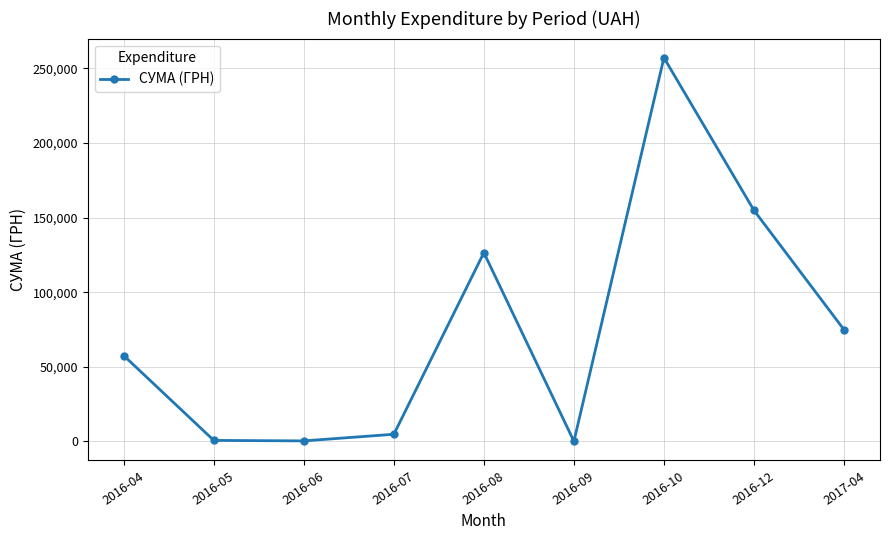

At which label is the value closest to 128586?

2016-08